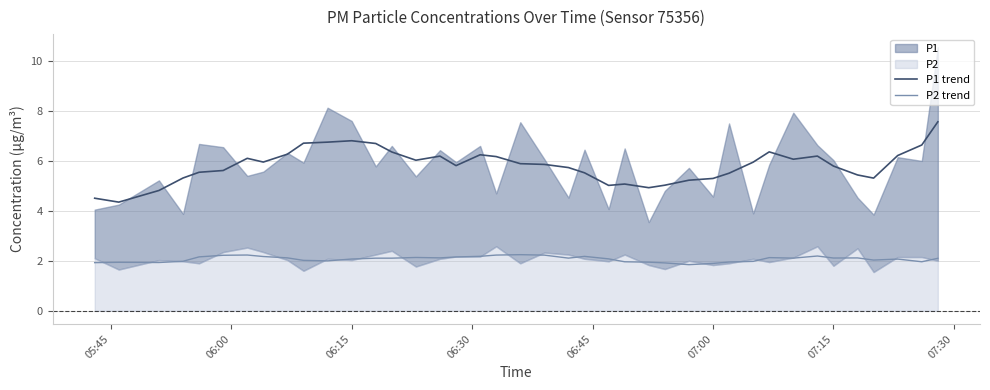

What is the sum of all P2 trend values?

83.0